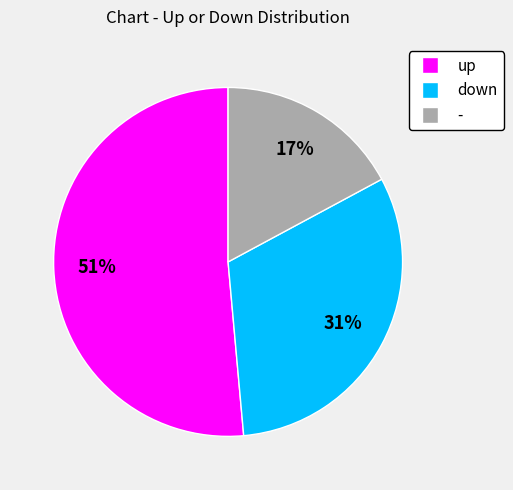

Does up represent more than half of the total?

Yes